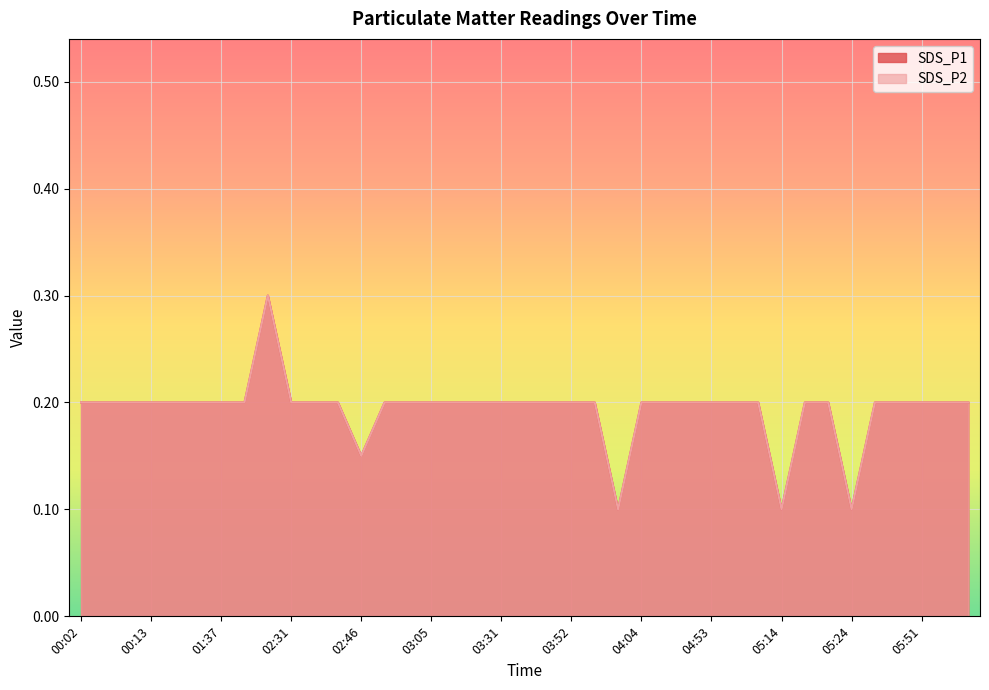

What is the label of the 30th point from the right?

02:31